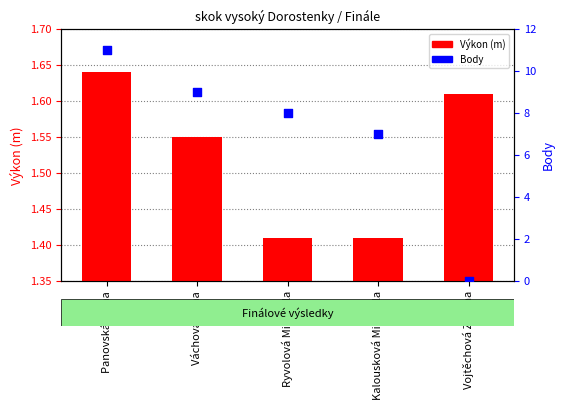

At which category is the sum across all series the highest?

Panovská Alena